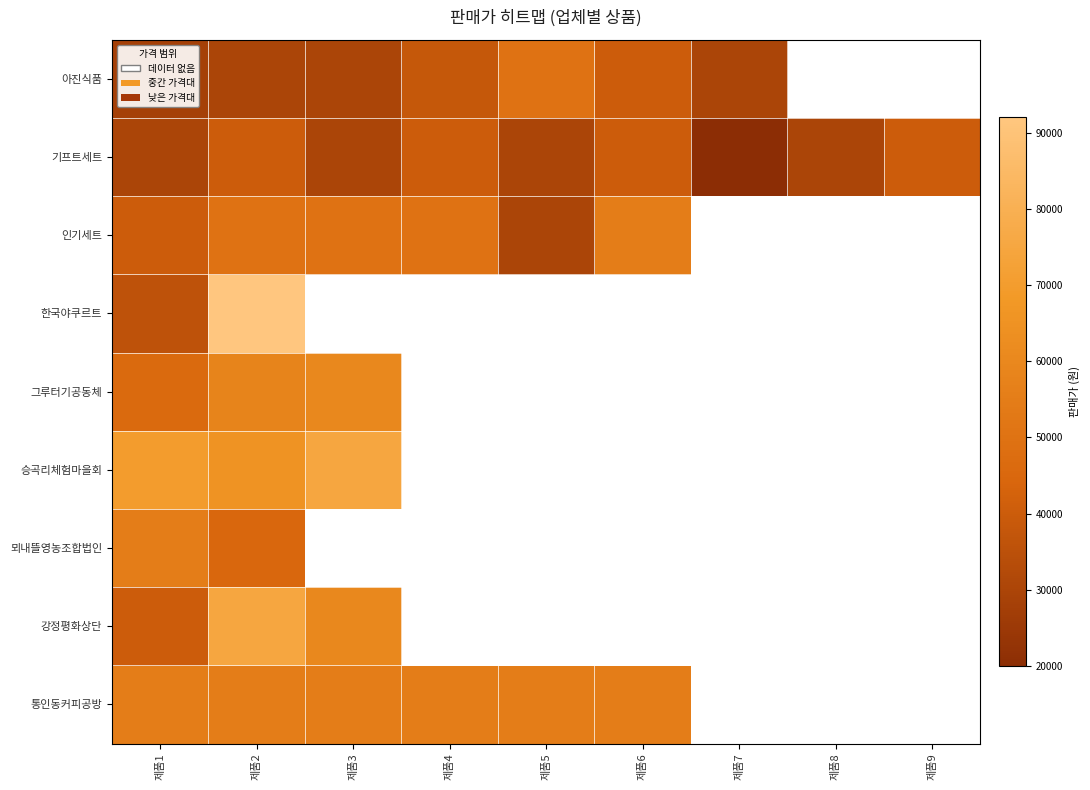

Rank the series by their maximum value, from highest to lowest.

한국야쿠르트, 승곡리체험마을회, 강정평화상단, 그루터기공동체, 인기세트, 뫼내뜰영농조합법인, 통인동커피공방, 아진식품, 기프트세트